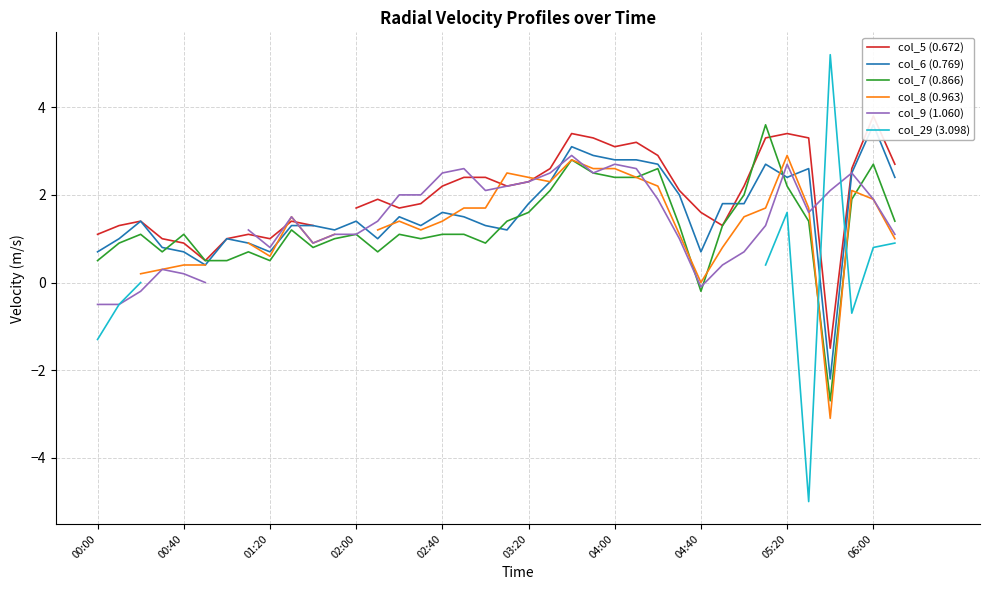

At how many categories does at least one series exceed -1?

39